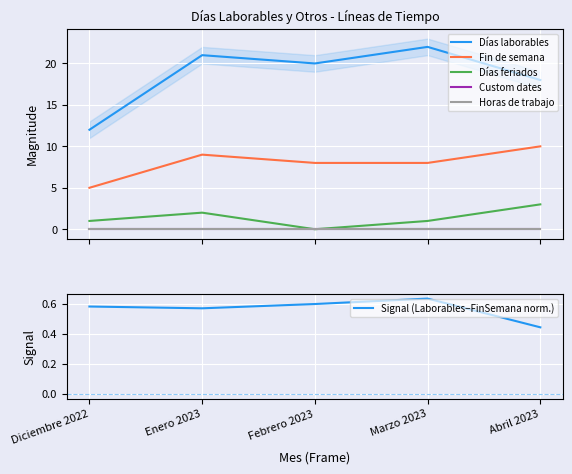

True or false: Horas de trabajo and Custom dates intersect in this chart.

False